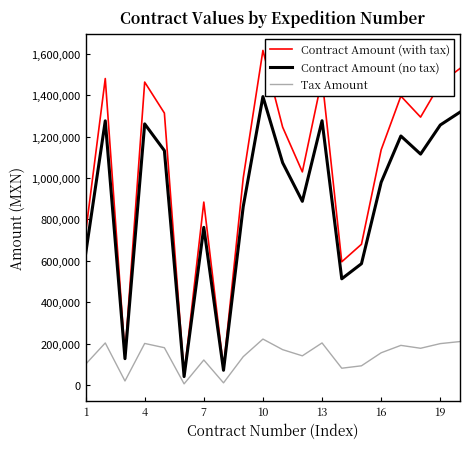

Which series has the widest spread of values?

Contract Amount (with tax)